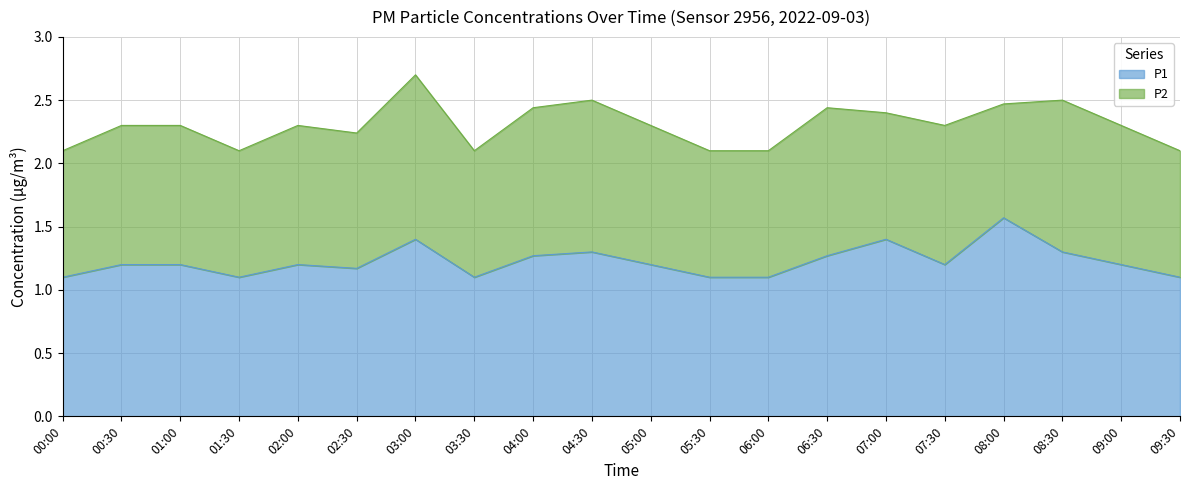

Rank the categories by value from lowest to highest.

00:00, 01:30, 03:30, 05:30, 06:00, 09:30, 02:30, 00:30, 01:00, 02:00, 05:00, 07:30, 09:00, 04:00, 06:30, 04:30, 08:30, 03:00, 07:00, 08:00